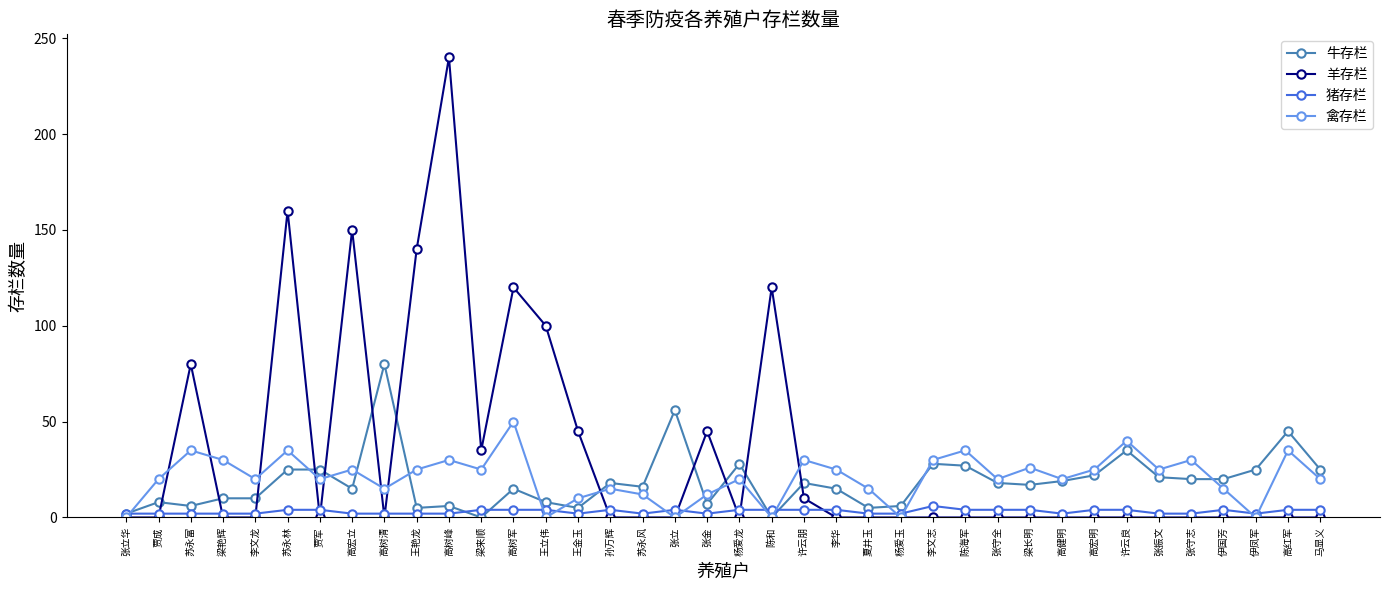

At which category is the sum across all series the highest?

高树峰